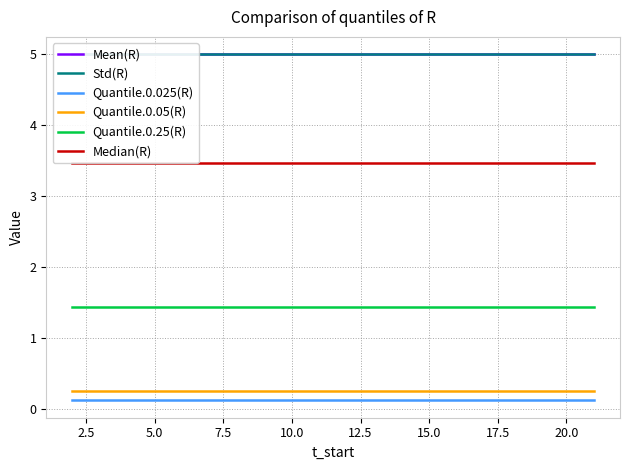

True or false: Quantile.0.25(R) and Quantile.0.05(R) cross at least once.

False